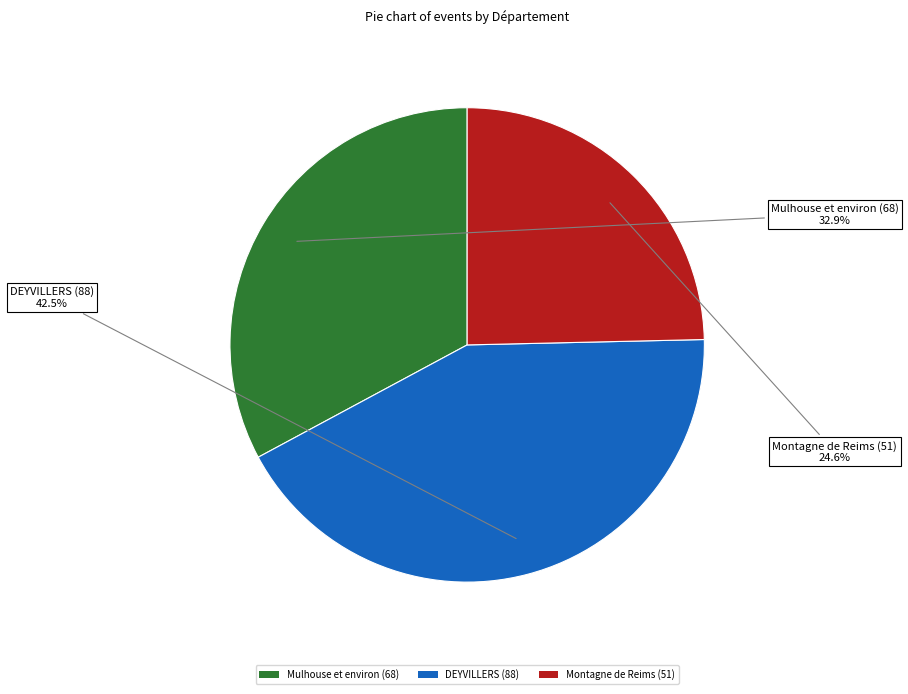

Between Mulhouse et environ (68) and Montagne de Reims (51), which is larger?

Mulhouse et environ (68)